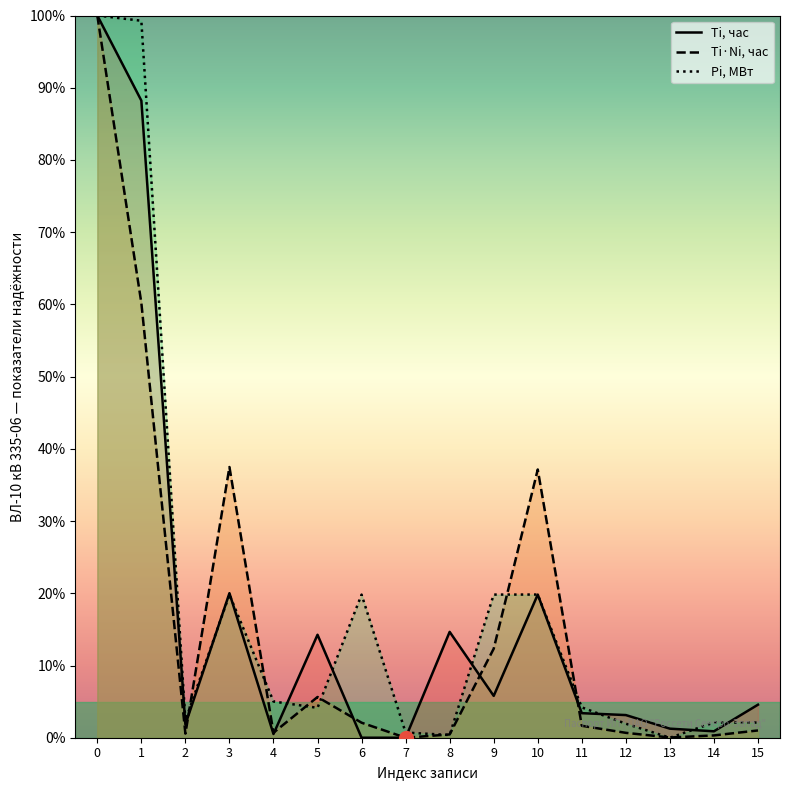

At how many categories does at least one series exceed 77?

2